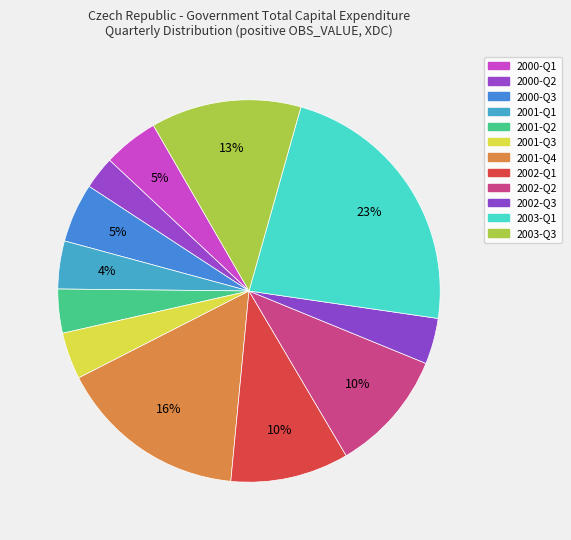

True or false: 2001-Q1 accounts for 4% of the total.

True